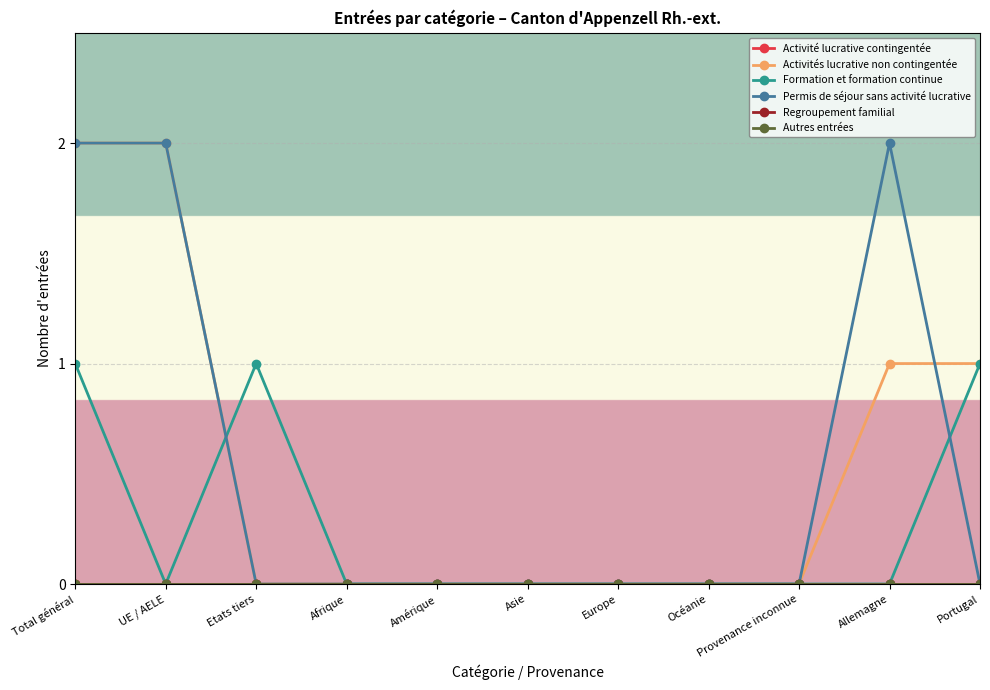

What is the difference between the second highest and second lowest values in the Formation et formation continue series?

1